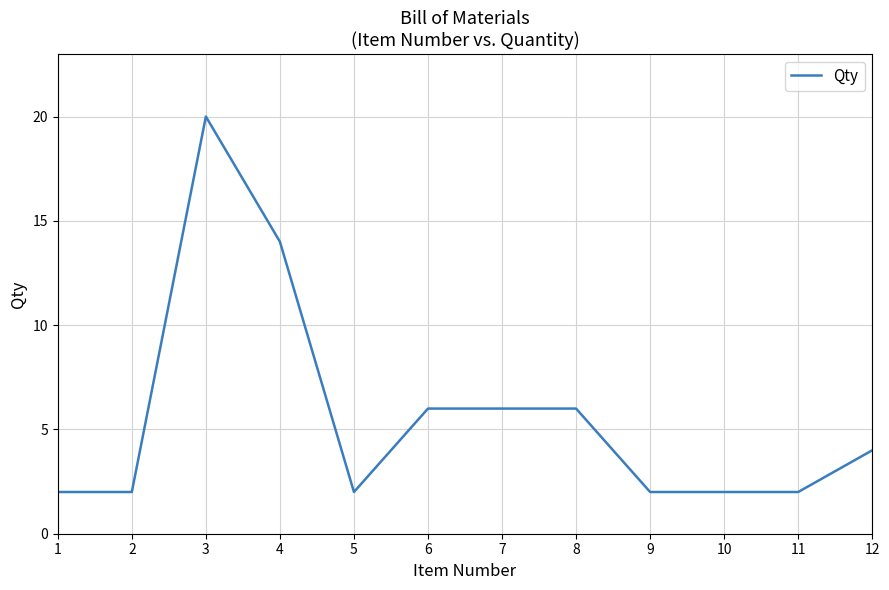

At which label is the value closest to 11?

4